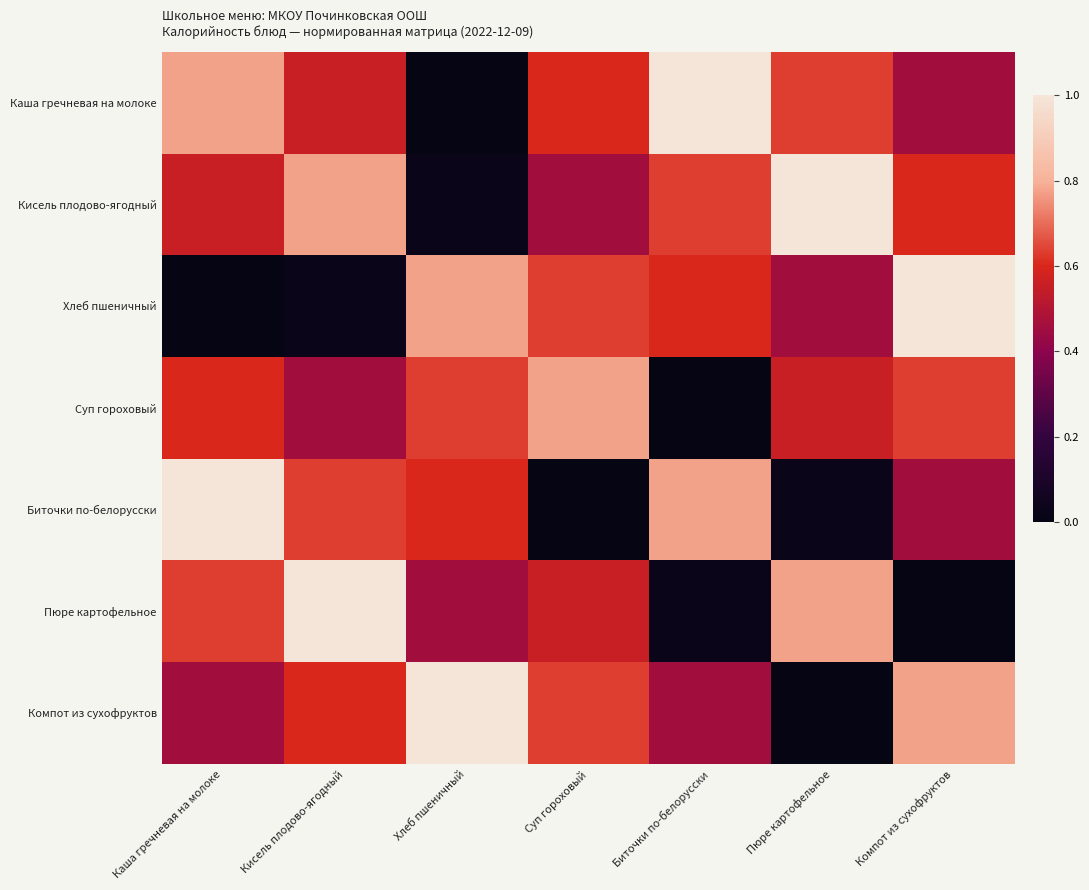

At Кисель плодово-ягодный, list the series in order from smallest to largest.

Хлеб пшеничный, Суп гороховый, Каша гречневая на молоке, Компот из сухофруктов, Биточки по-белорусски, Кисель плодово-ягодный, Пюре картофельное